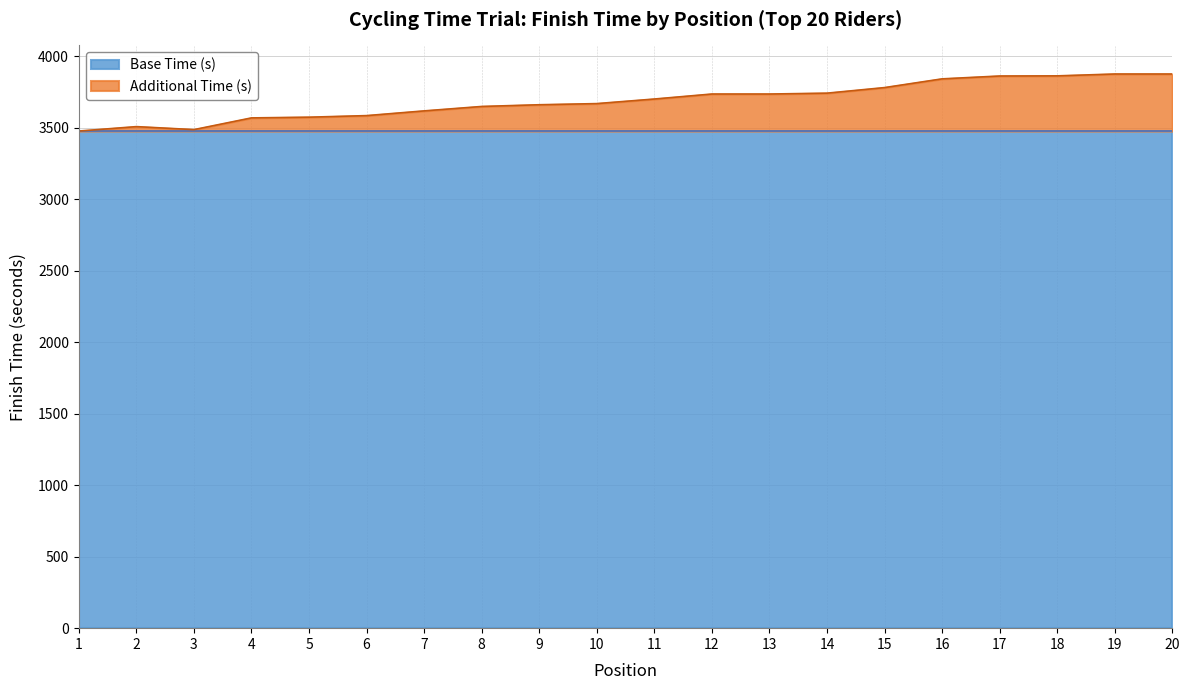

Read the value at 20.

3876